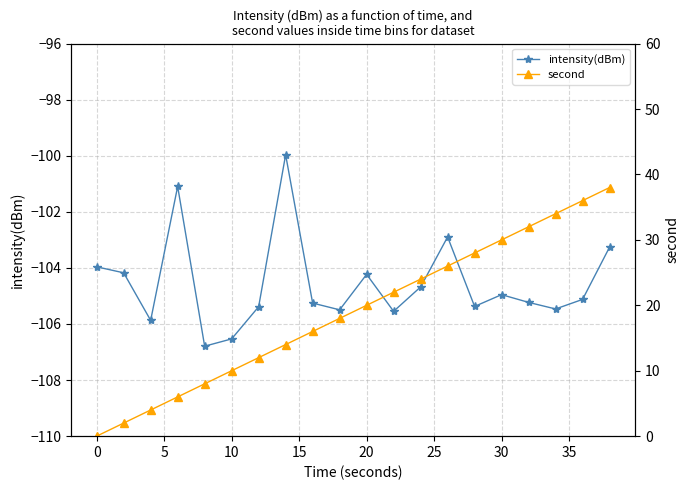

Which series has the largest range (max minus min)?

second